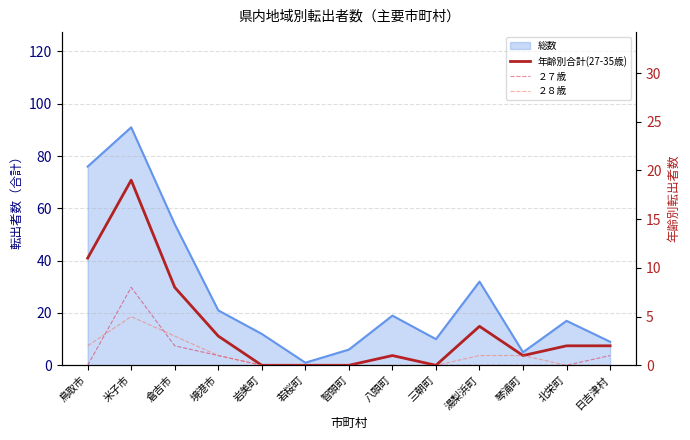

What is the difference between the maximum and minimum values in the ２７歳 series?

8